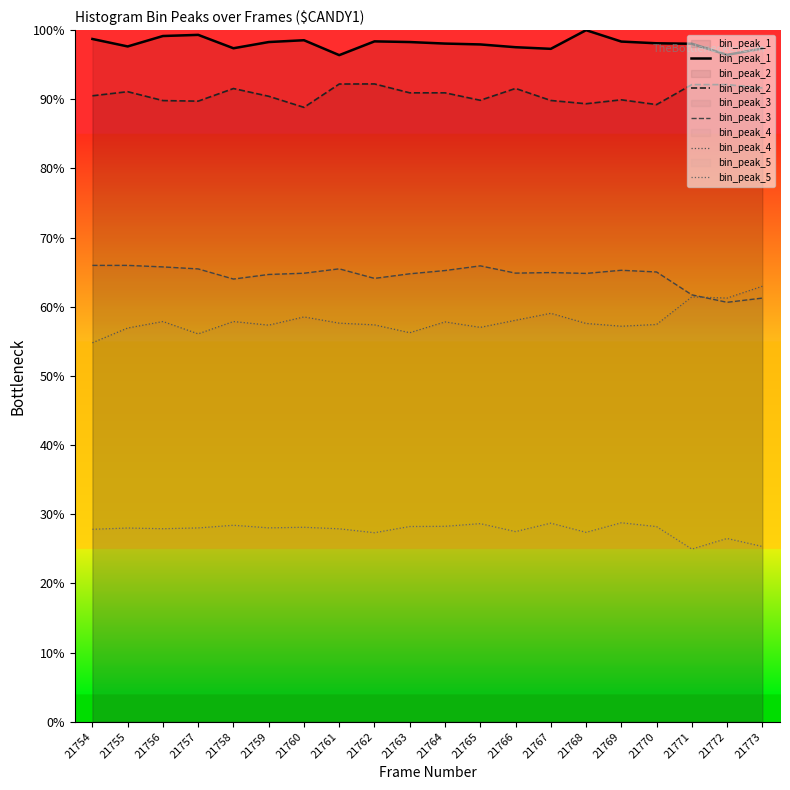

What is the value of the bin_peak_2 point at the 19th from the left?

92.1